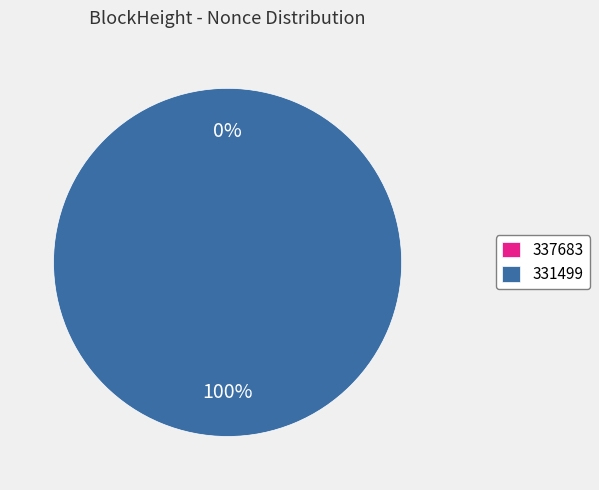

To the nearest percent, what is the combined percentage of 337683 and 331499?

100%